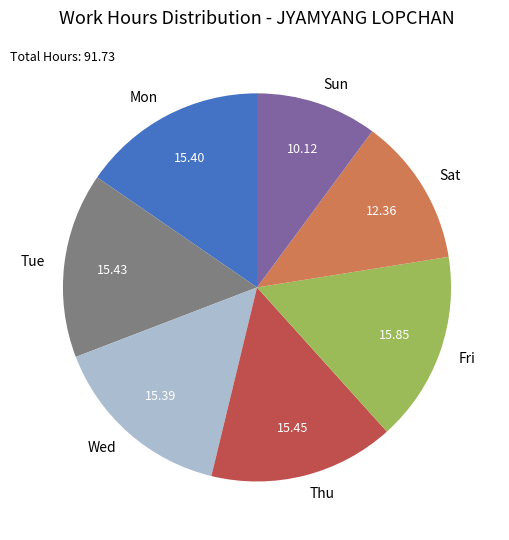

What is the ratio of the value at Sun to the value at Wed?

0.7